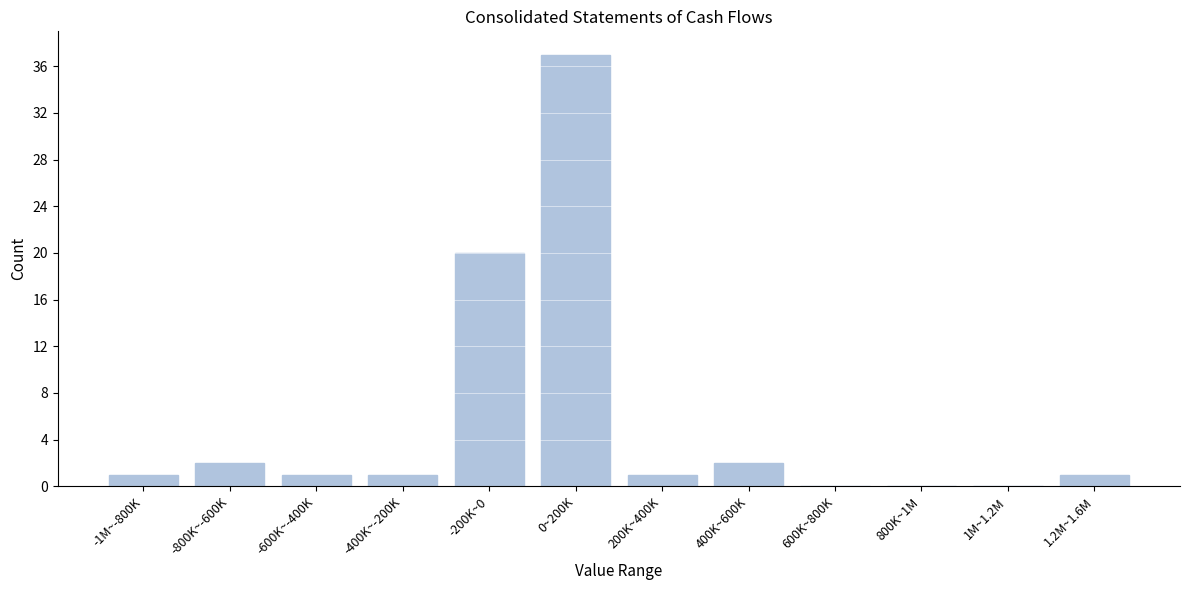

Reading left to right, list all the values displayed in this chart.

-1M~-800K=1	-800K~-600K=2	-600K~-400K=1	-400K~-200K=1	-200K~0=20	0~200K=37	200K~400K=1	400K~600K=2	600K~800K=0	800K~1M=0	1M~1.2M=0	1.2M~1.6M=1